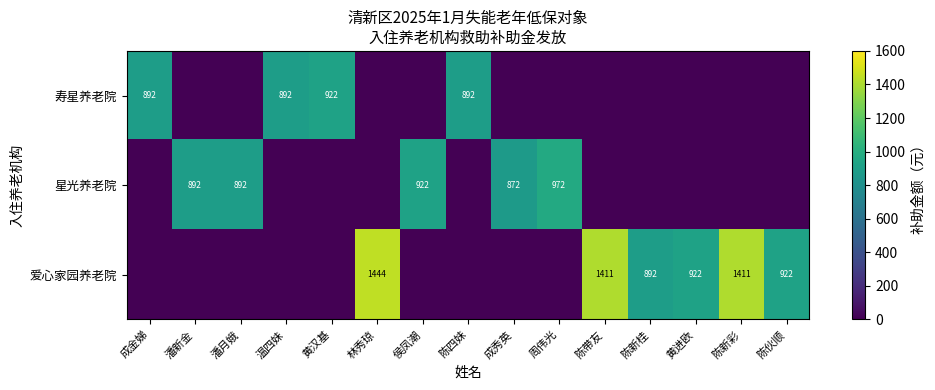

How many distinct data groups are displayed?

3